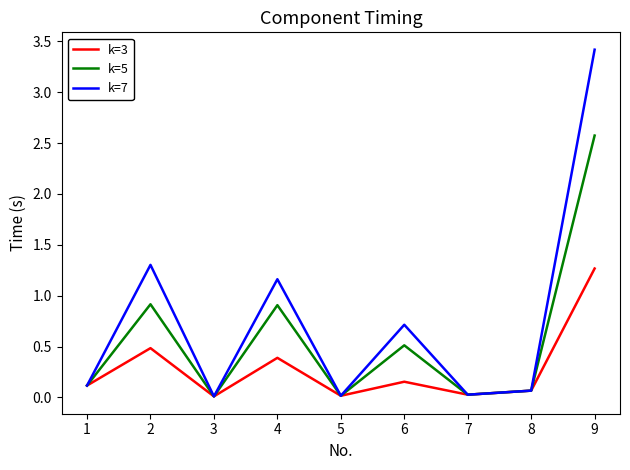

What is the maximum value shown in the chart?

3.4